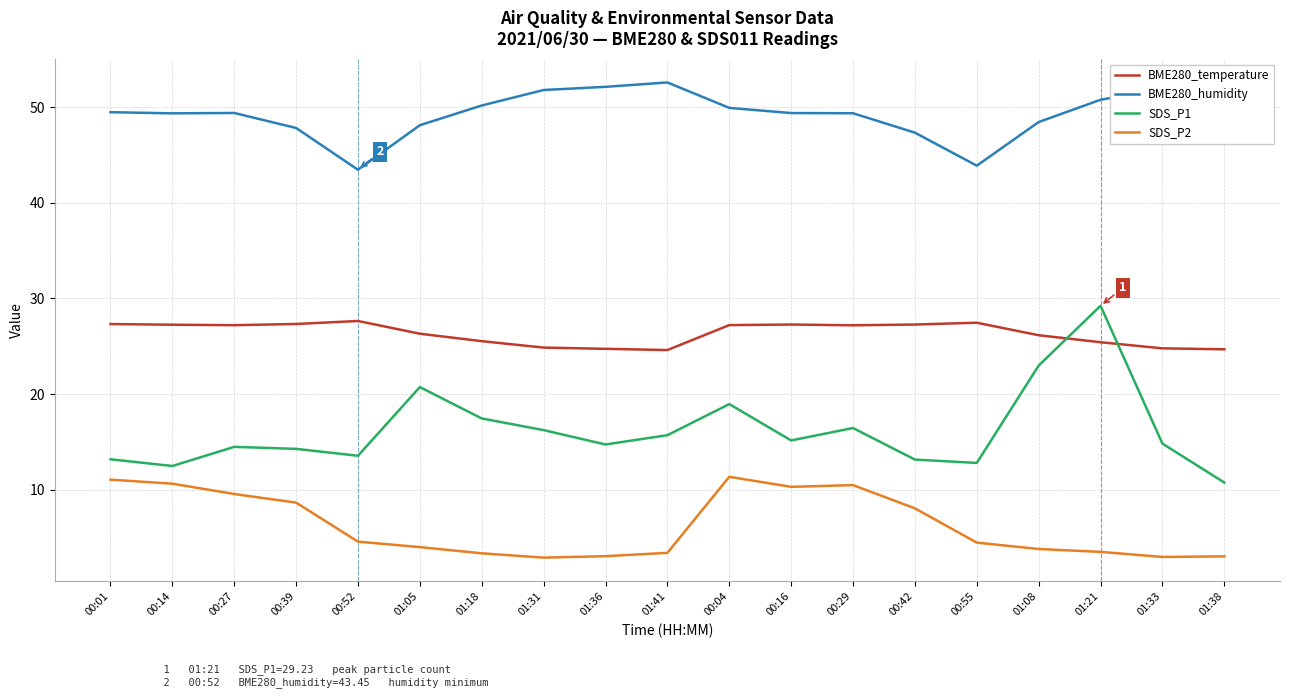

What is the minimum value for SDS_P2?

2.9